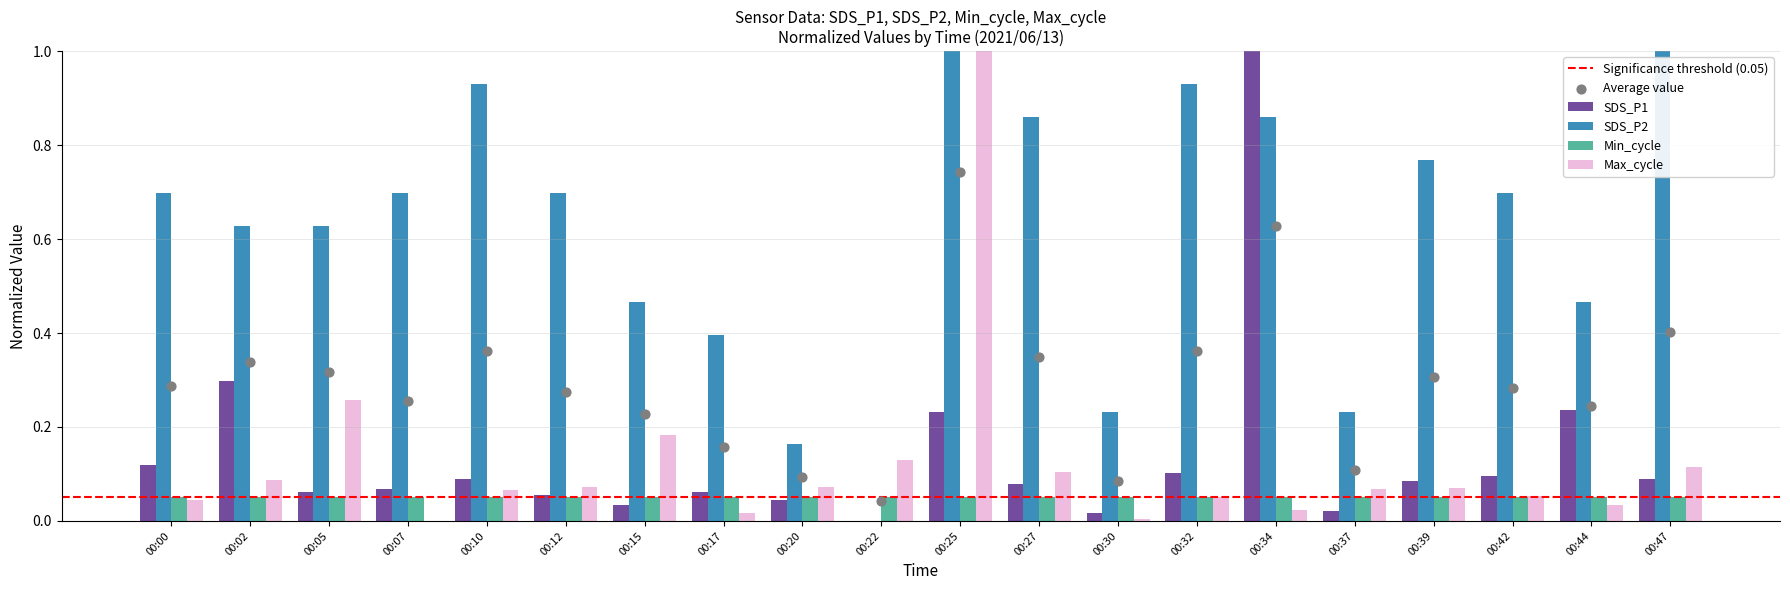

Which series reaches the minimum Y coordinate?

SDS_P1